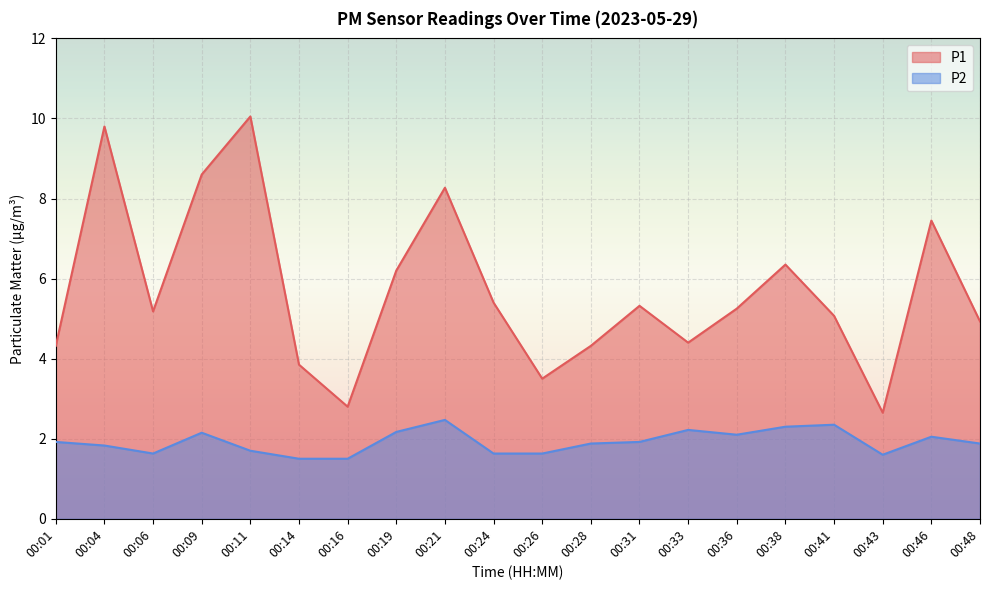

Rank the series by their maximum value, from highest to lowest.

P1, P2